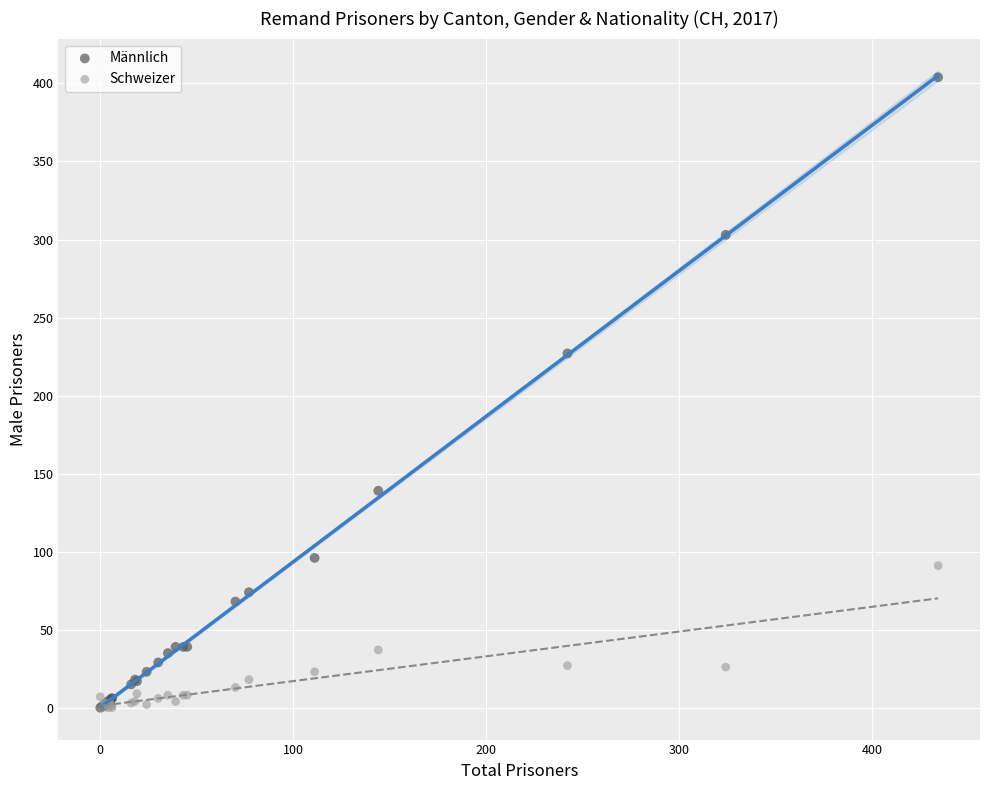

Across all series, what Y value is closest to 202?

227